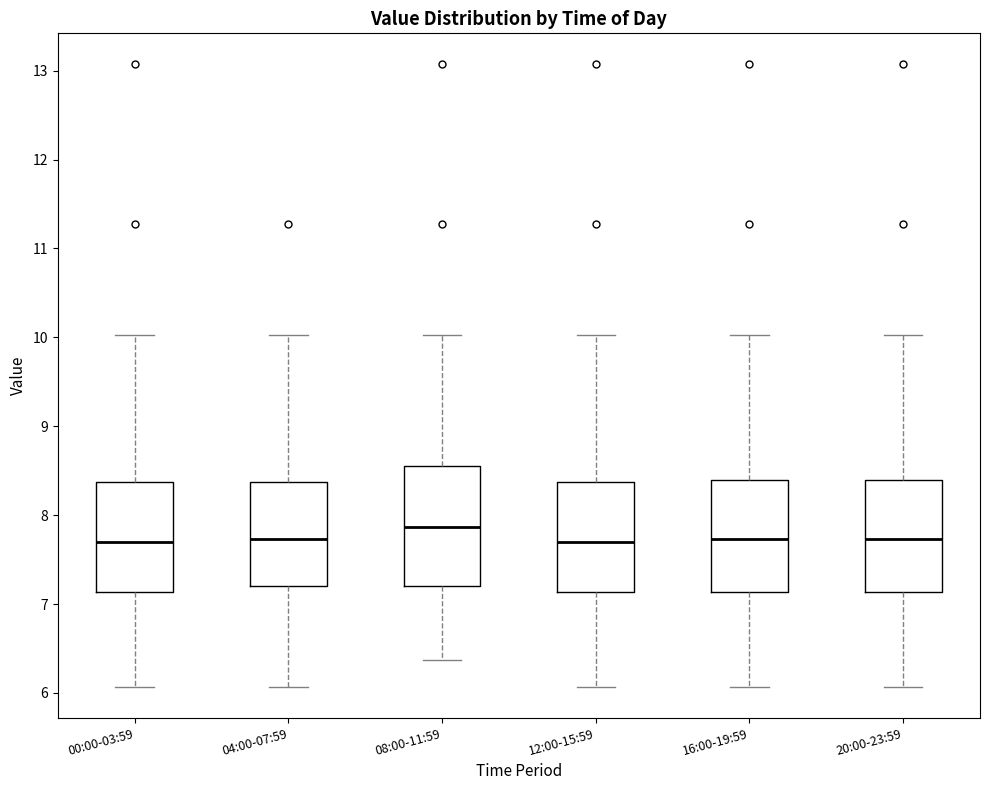

Reading left to right, read every box against the y-axis: the position of its median line, the range the box covers, and the ends of its whiskers. The values are not printed on the chart, so give them approximately, as read against the axis.

00:00-03:59: median 7.7, box 7.1 to 8.4, whiskers 6.1 to 10.0
04:00-07:59: median 7.7, box 7.2 to 8.4, whiskers 6.1 to 10.0
08:00-11:59: median 7.9, box 7.2 to 8.6, whiskers 6.4 to 10.0
12:00-15:59: median 7.7, box 7.1 to 8.4, whiskers 6.1 to 10.0
16:00-19:59: median 7.7, box 7.1 to 8.4, whiskers 6.1 to 10.0
20:00-23:59: median 7.7, box 7.1 to 8.4, whiskers 6.1 to 10.0